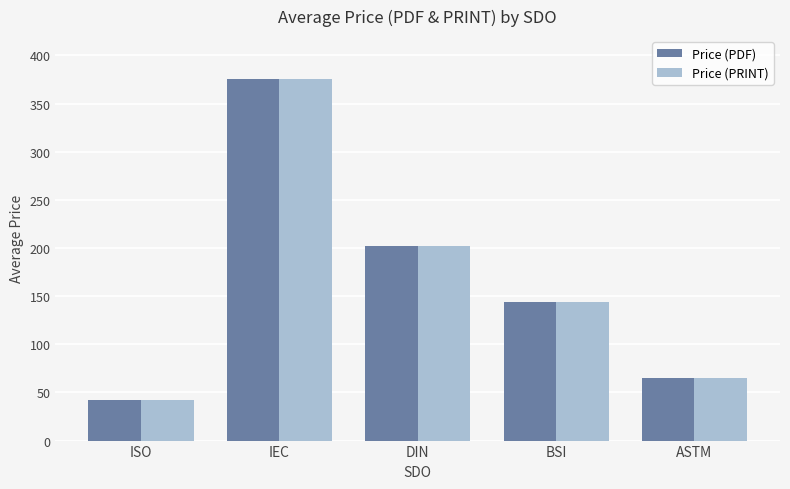

The Price (PDF) series shows 25.8 at ISO. True or false?

False